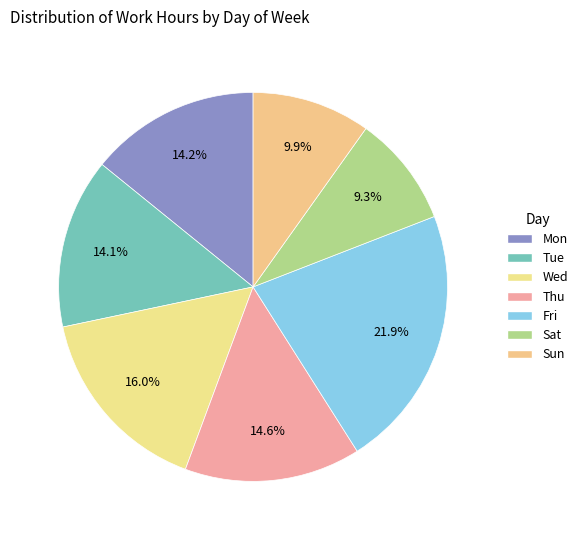

What is the change in value from Tue to Thu?

+0.5